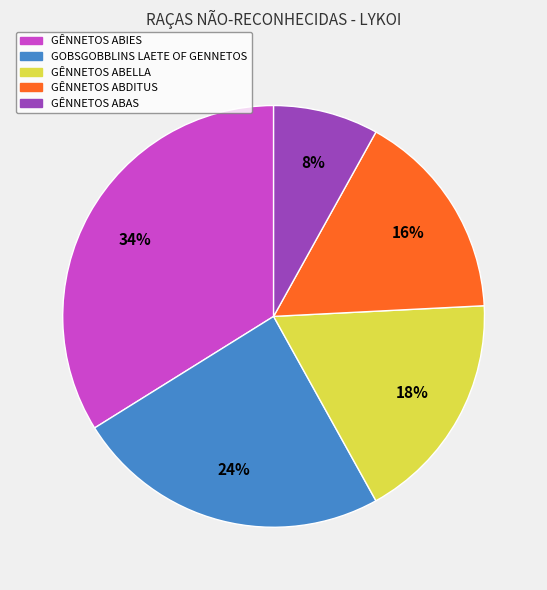

True or false: GÊNNETOS ABDITUS accounts for 16% of the total.

True